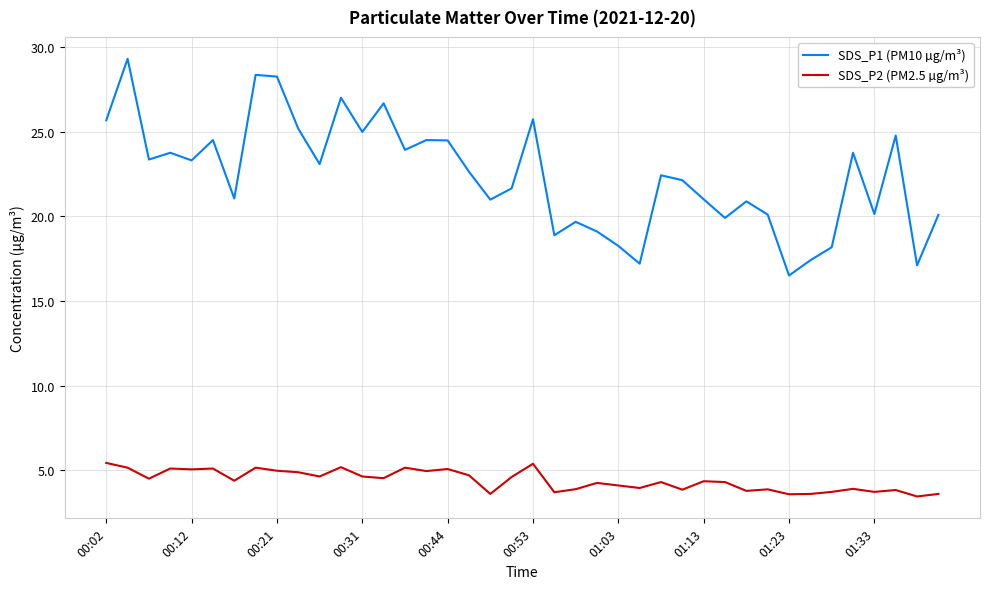

List the series in order of their overall mean, lowest first.

SDS_P2 (PM2.5 µg/m³), SDS_P1 (PM10 µg/m³)